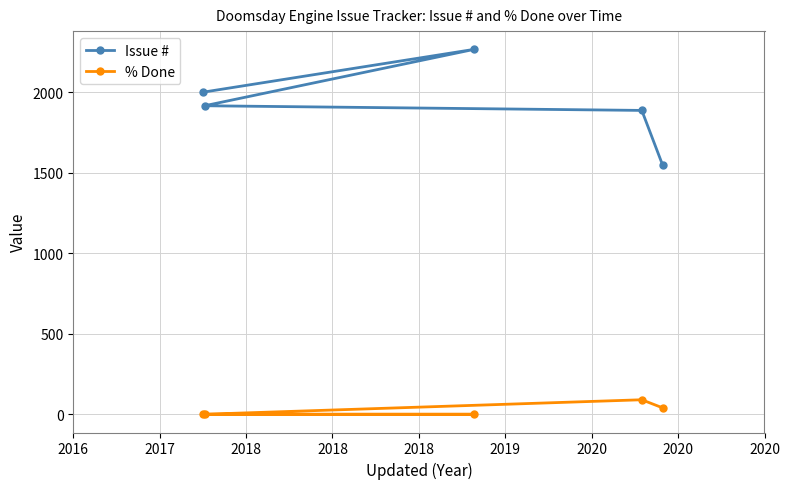

Which series has the largest range (max minus min)?

Issue #